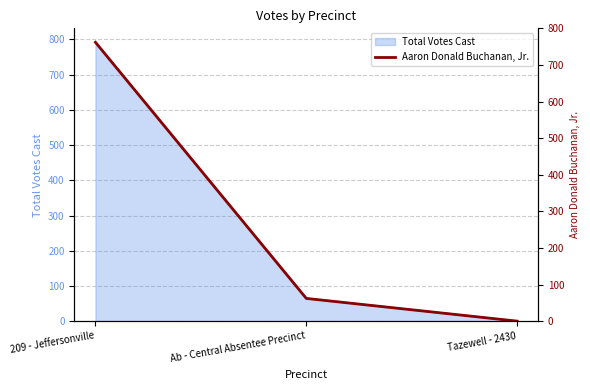

What is the average value?

275